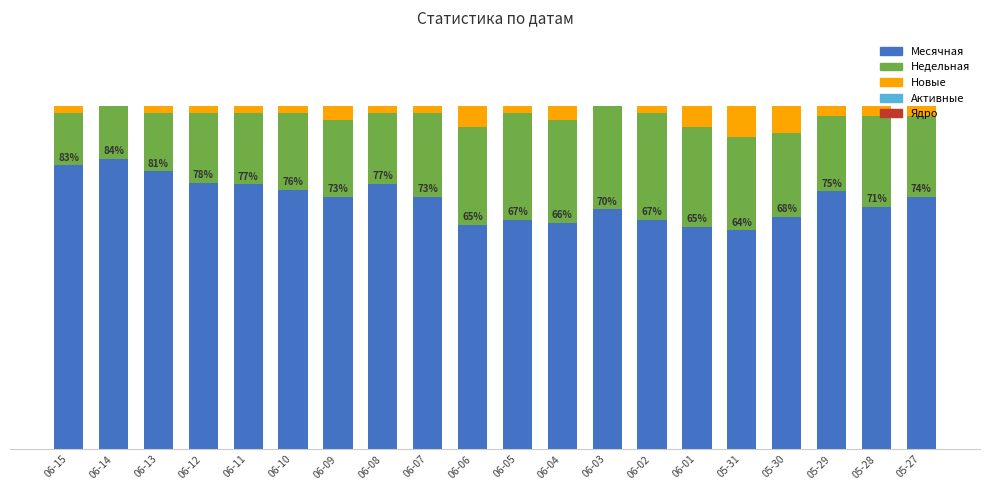

Are the bars grouped side by side (vs. stacked)?

No